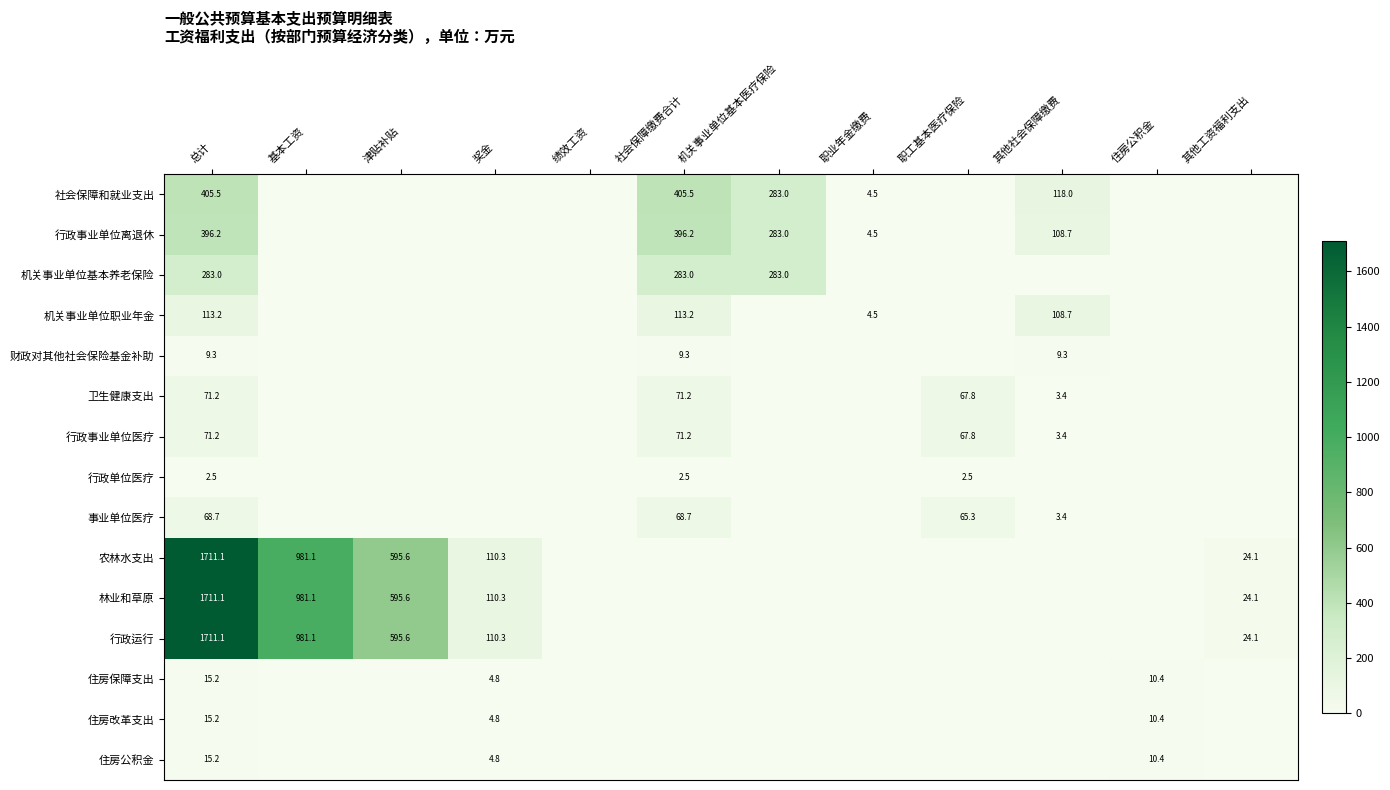

Is it true that 社会保障和就业支出 equals 118.0 at 其他社会保障缴费?

True